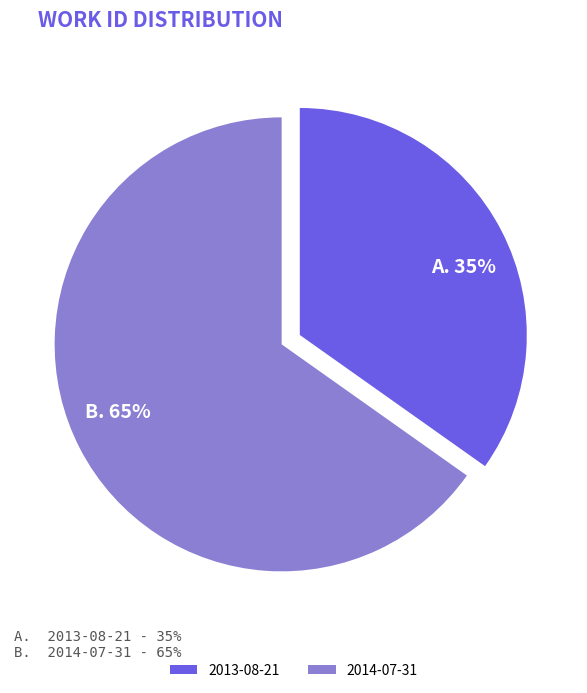

Which category has the biggest portion of the pie?

2014-07-31